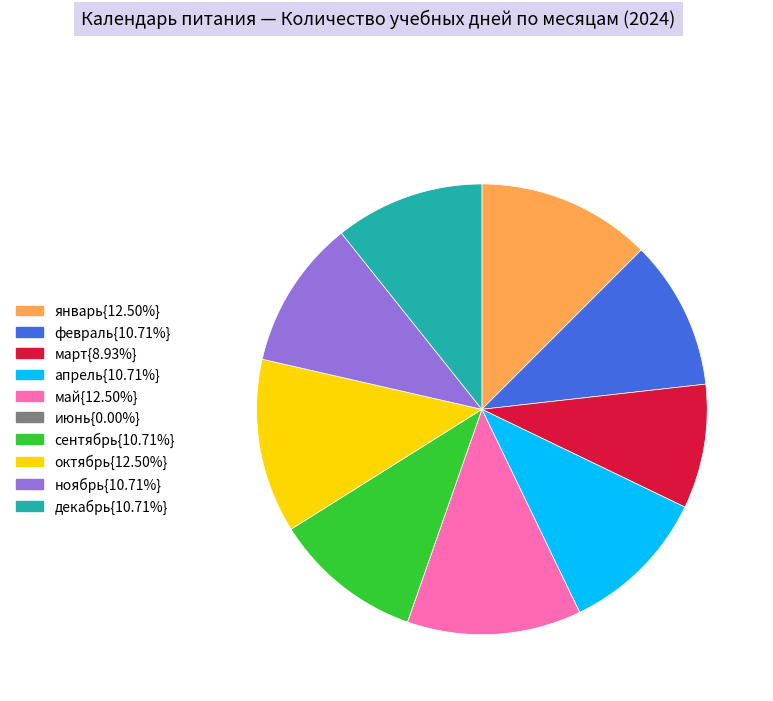

Is there a majority slice in this chart?

No